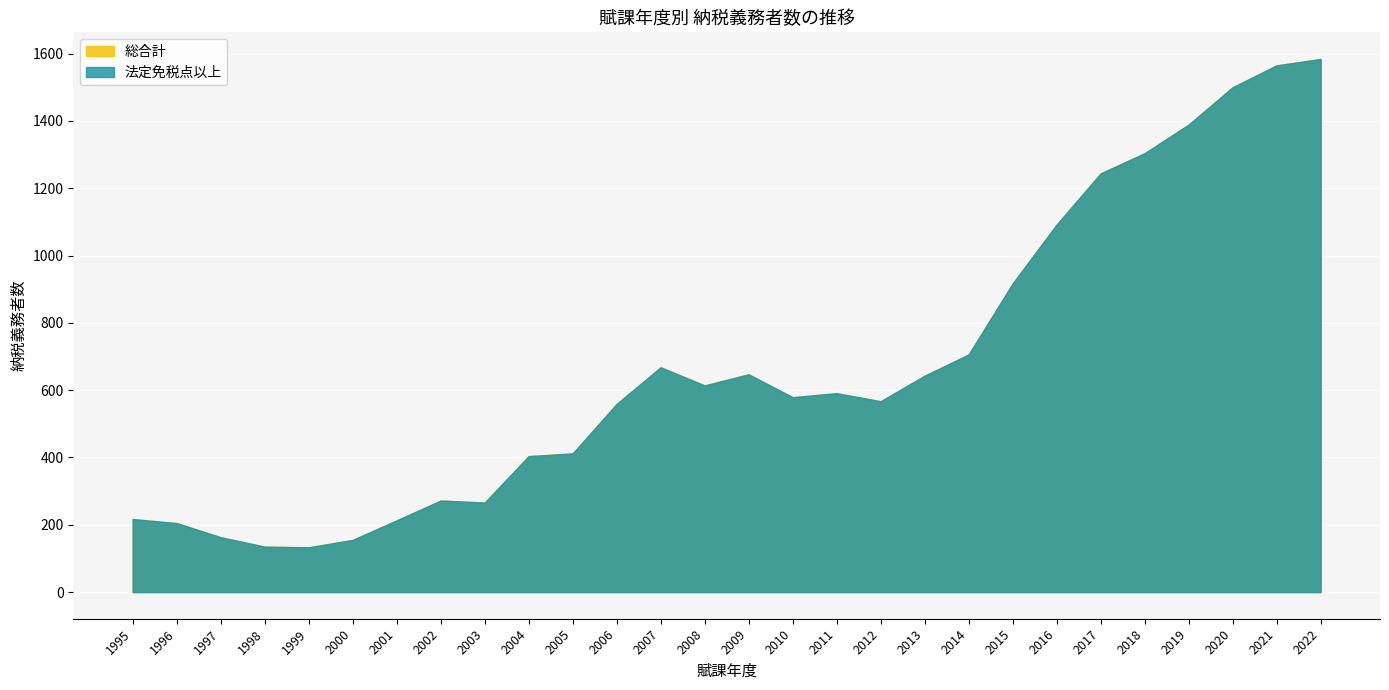

At which category does 総合計 reach its first local valley?

1999